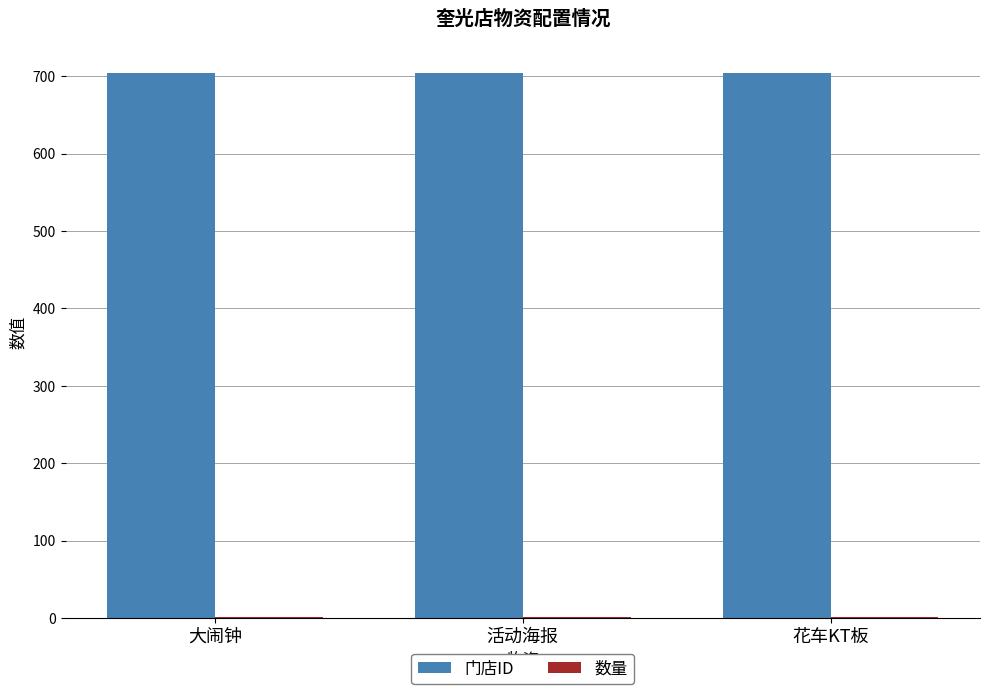

The value of 门店ID at 大闹钟 is 313. True or false?

False